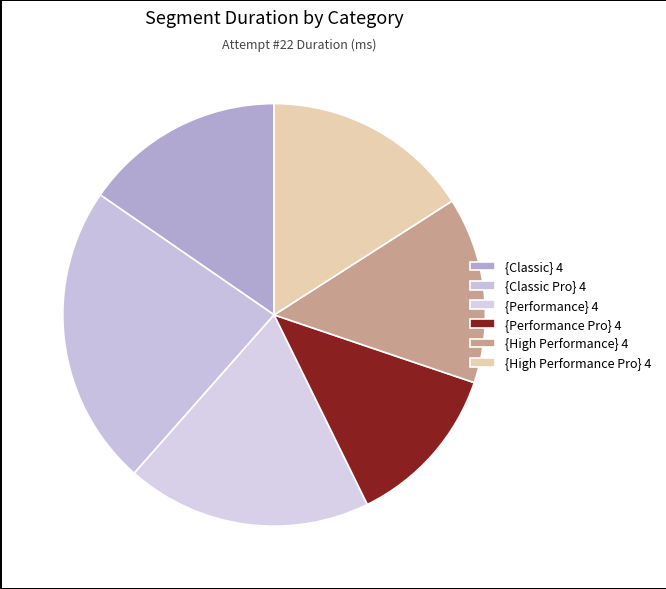

How much of the chart is everything except {High Performance} 4?

85.7%